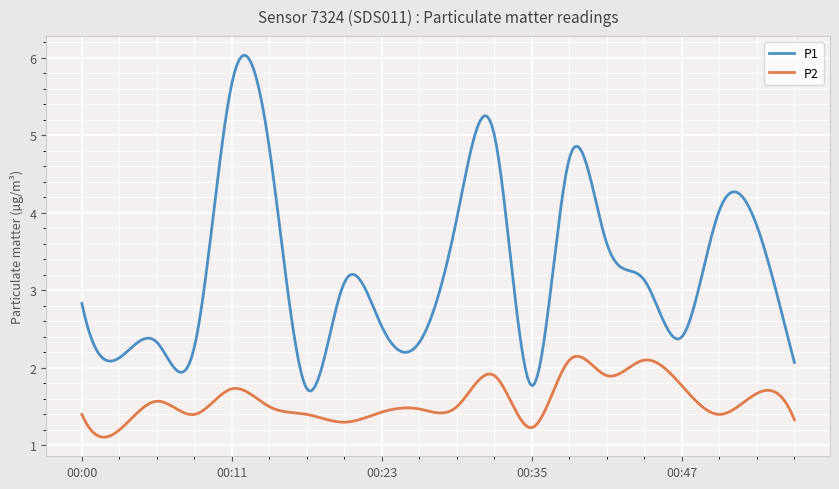

What is the difference between the maximum and minimum values in the P1 series?

4.3